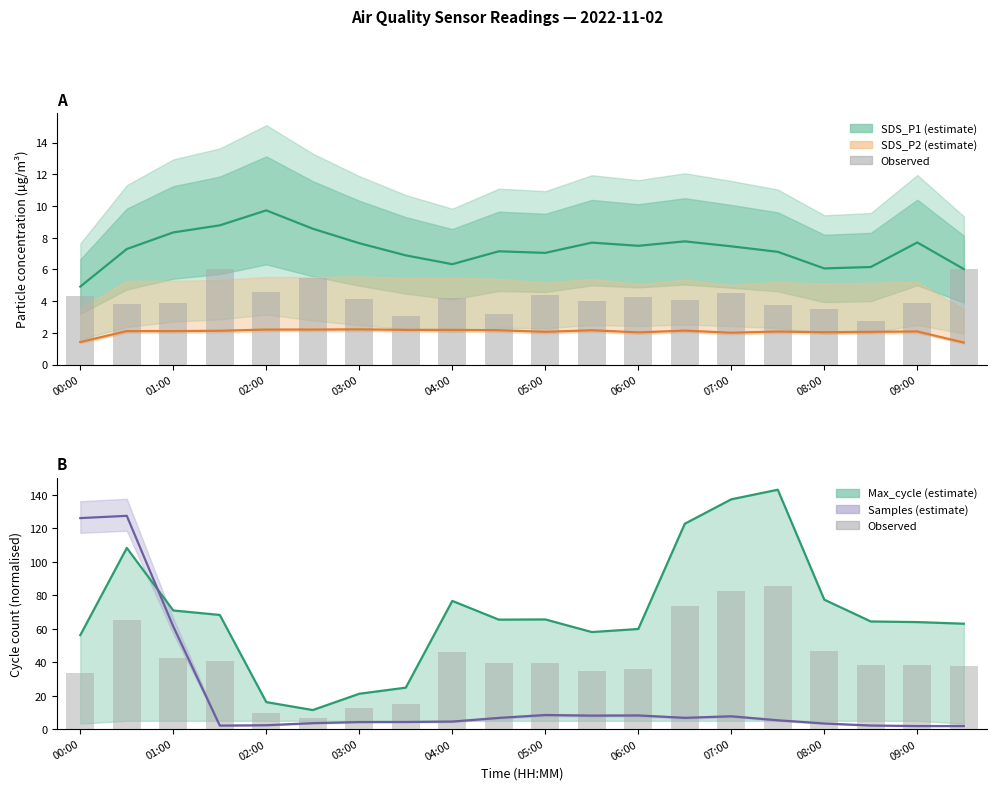

What is the sum of the SDS_P1 values at 12 and 05:00?

16.1